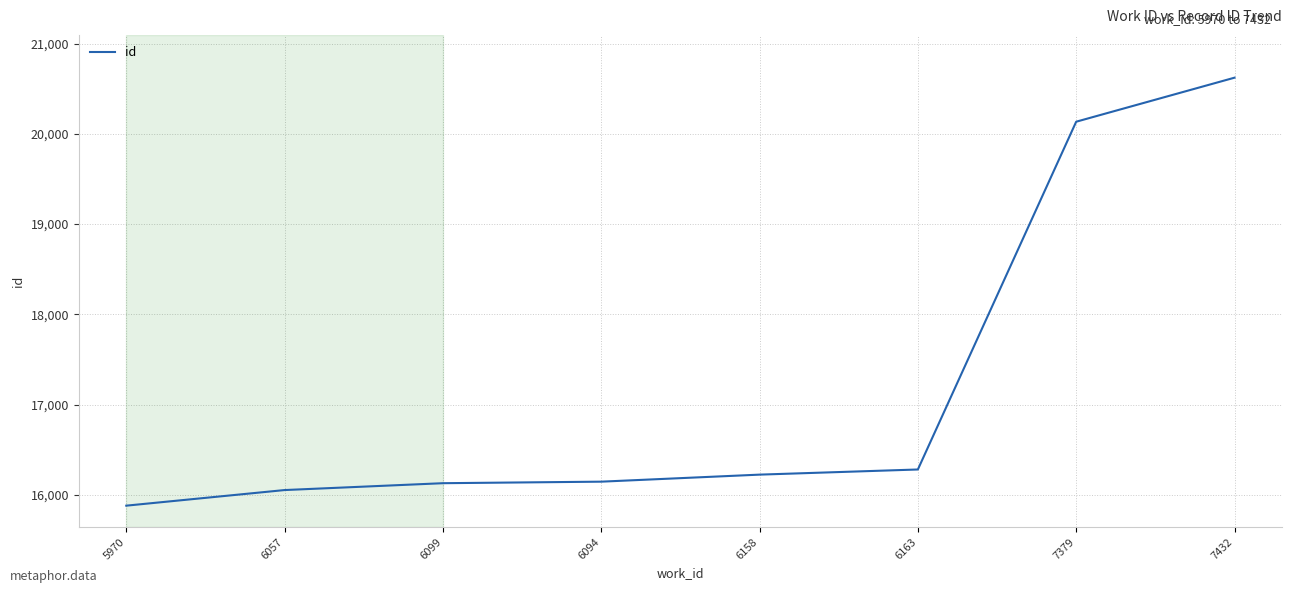

What is the greatest value displayed?

20623